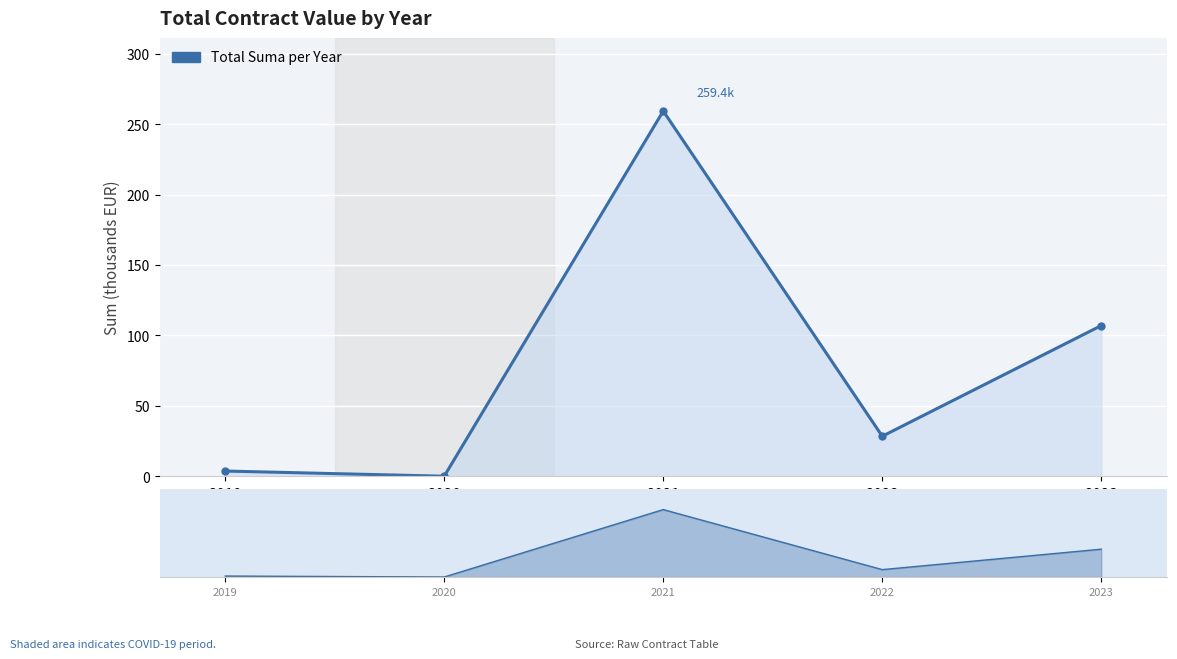

What is the difference between the values at 2021 and 2019?

255.7